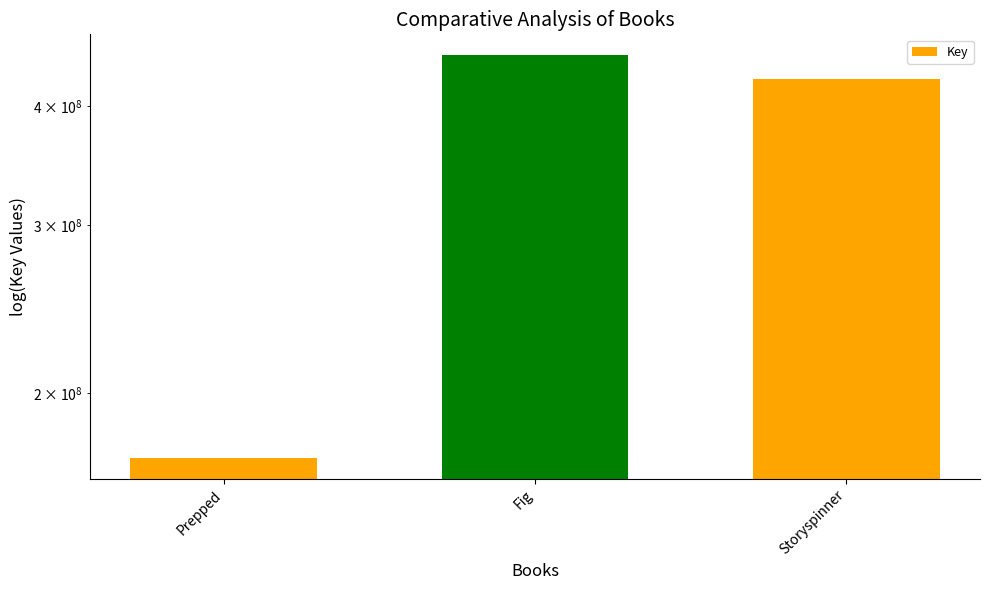

What is the difference between the maximum and minimum values?

282484528